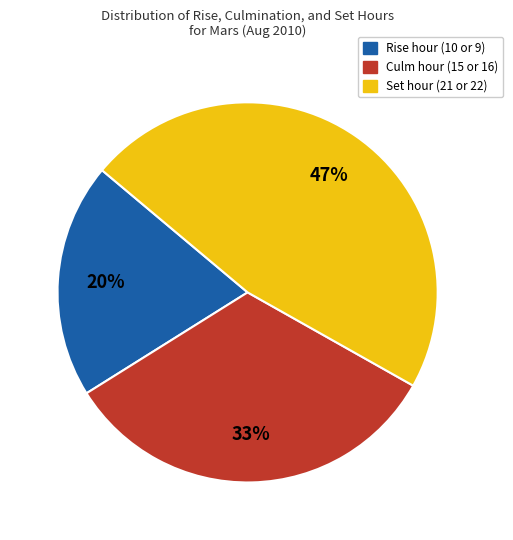

Does any single category account for the majority?

No